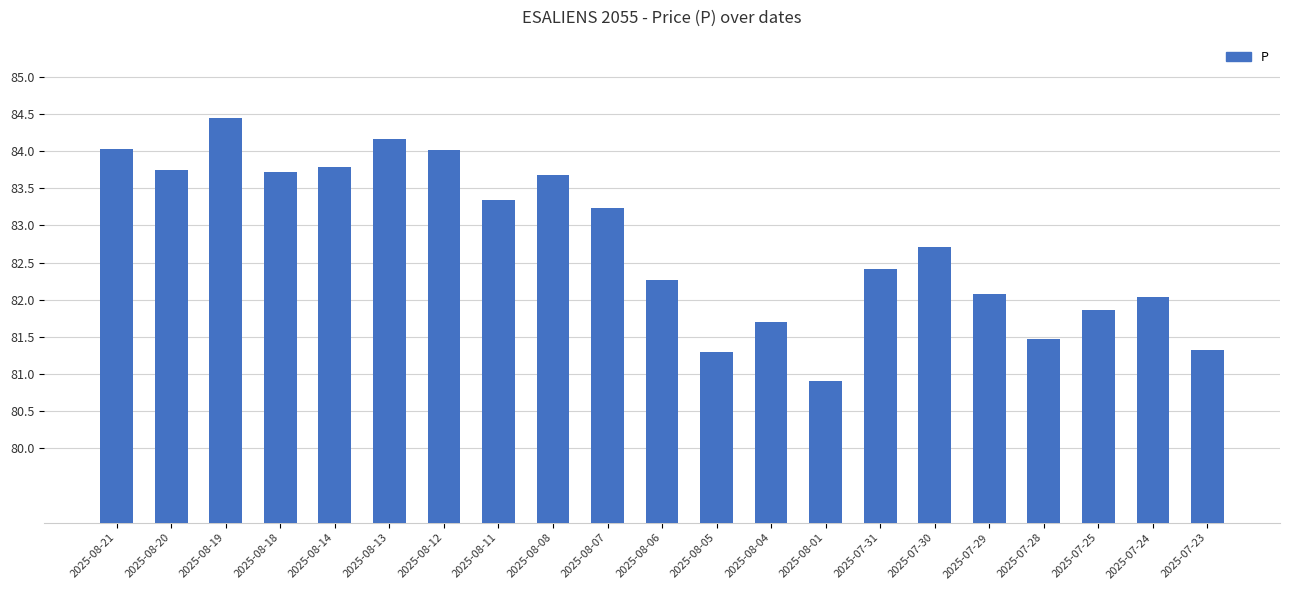

What is the difference between the values at 2025-07-31 and 2025-08-21?

1.6